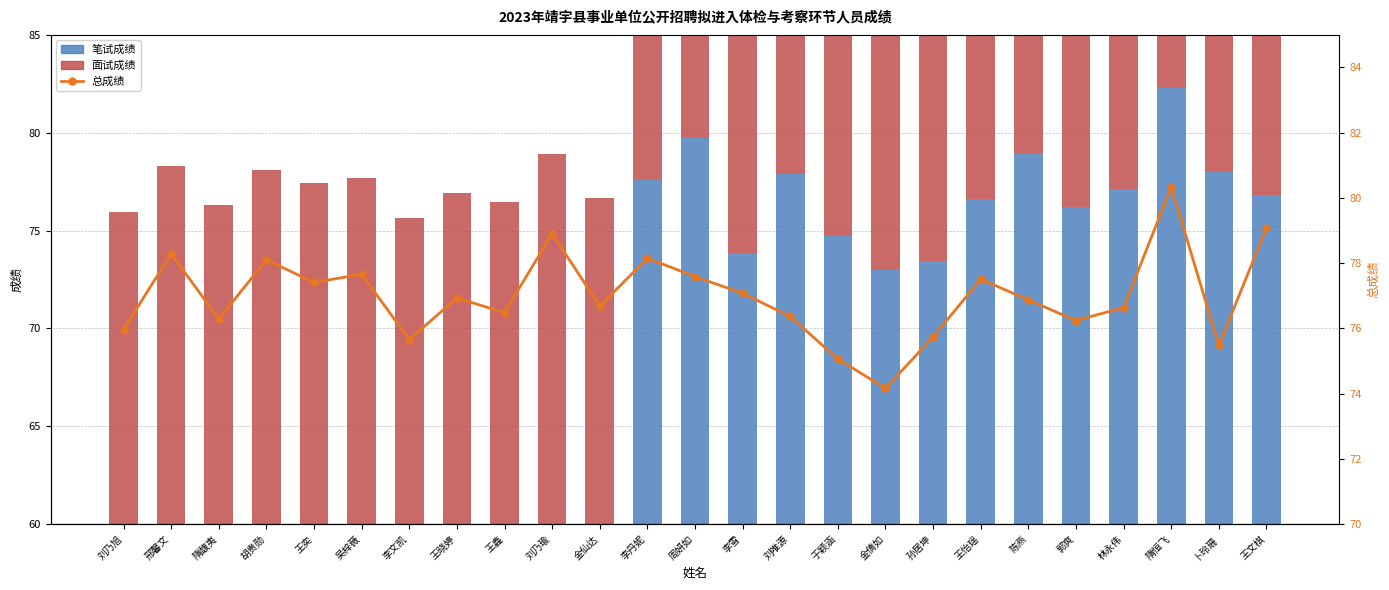

How many groups of bars are there?

25